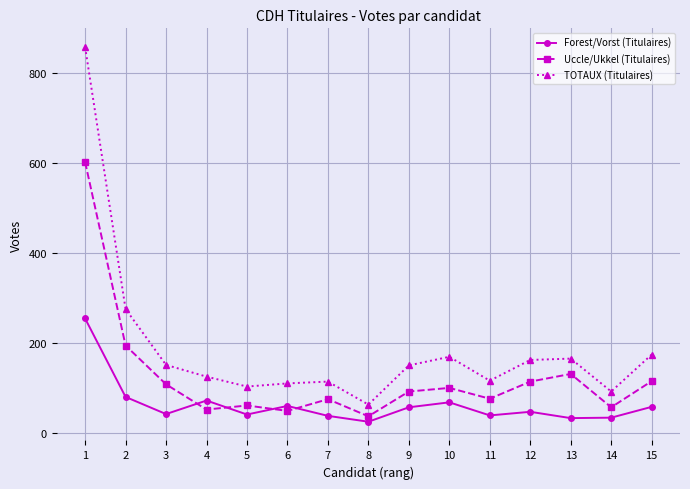

Which series has the widest spread of values?

TOTAUX (Titulaires)